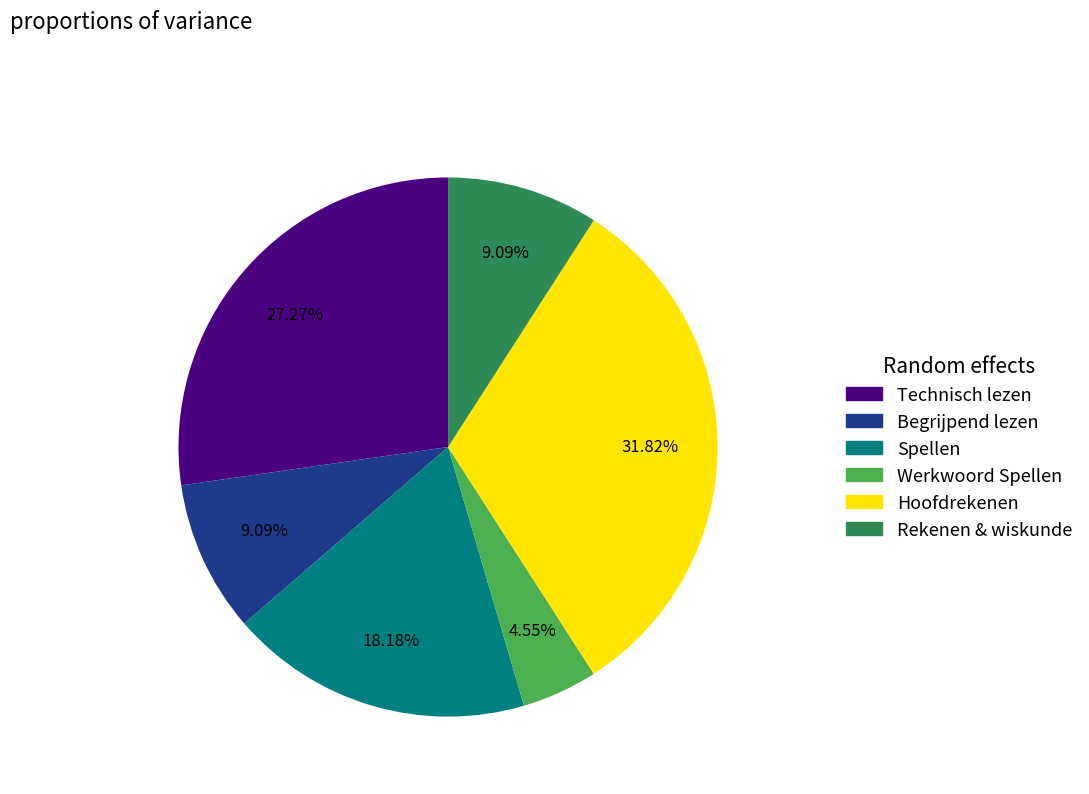

Is it true that Spellen is 9% of the pie?

False